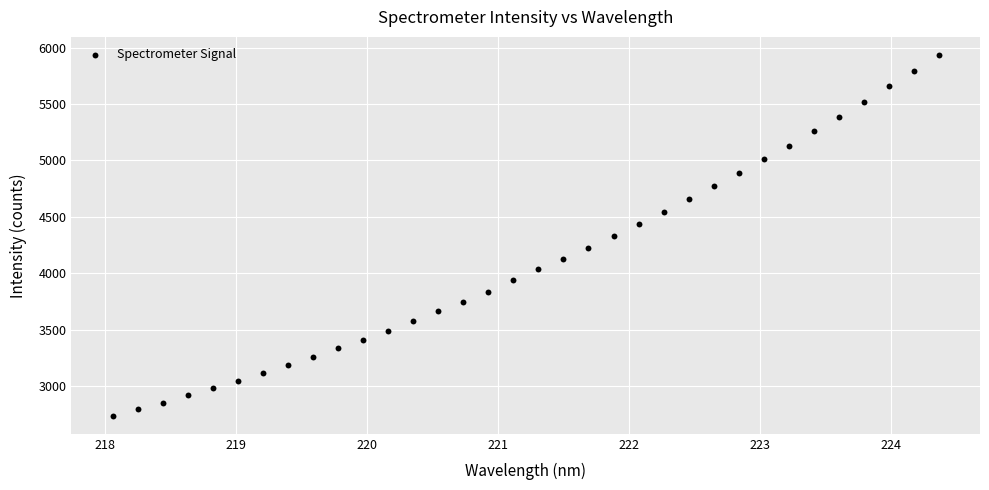

What is the range of Y values (max minus min)?

3198.8